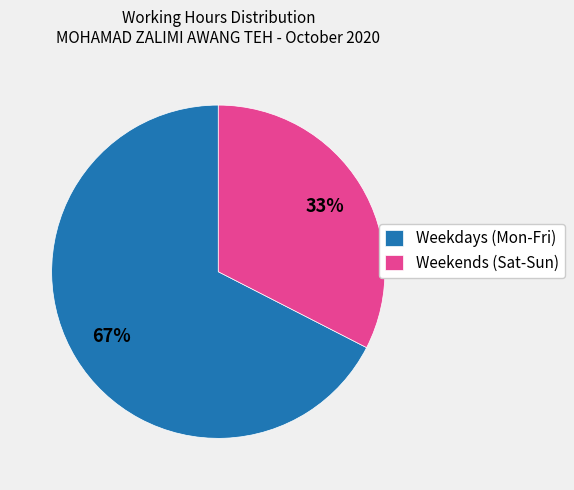

Is the sum of Weekdays (Mon-Fri) and Weekends (Sat-Sun) greater than half?

Yes